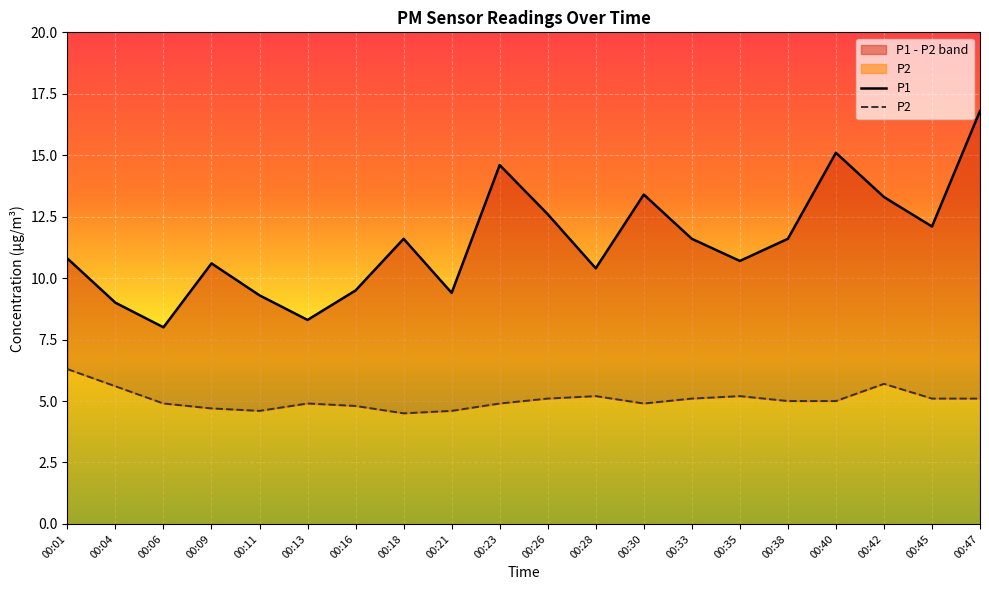

How many values in the P1 series are below 11?

10